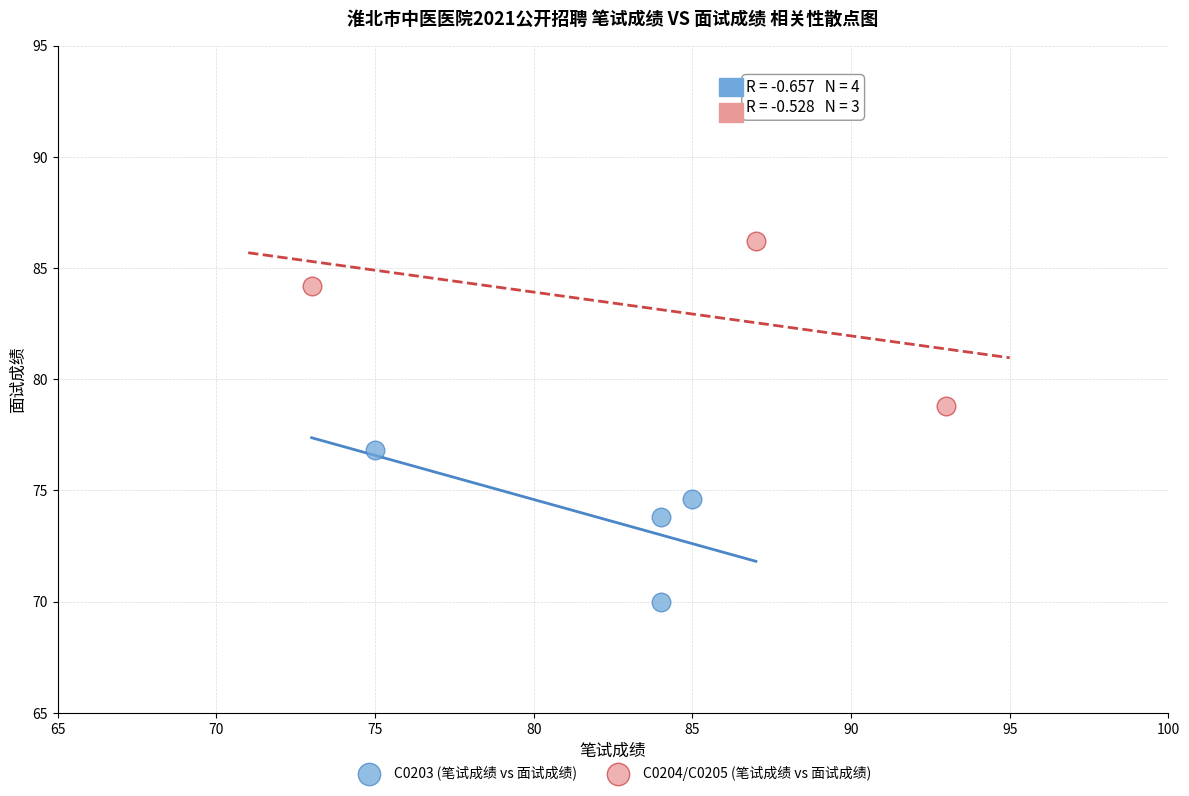

Which series reaches the minimum Y coordinate?

C0203 (笔试成绩 vs 面试成绩)